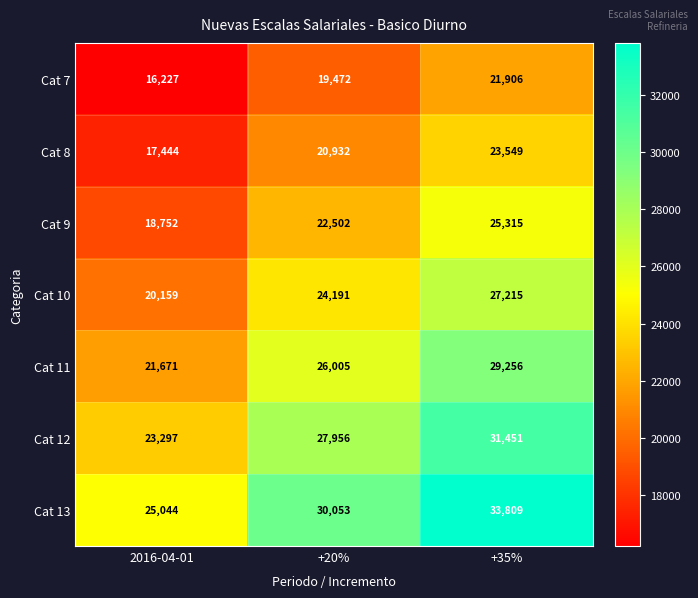

True or false: Cat 10 has a value of 13909 at +35%.

False